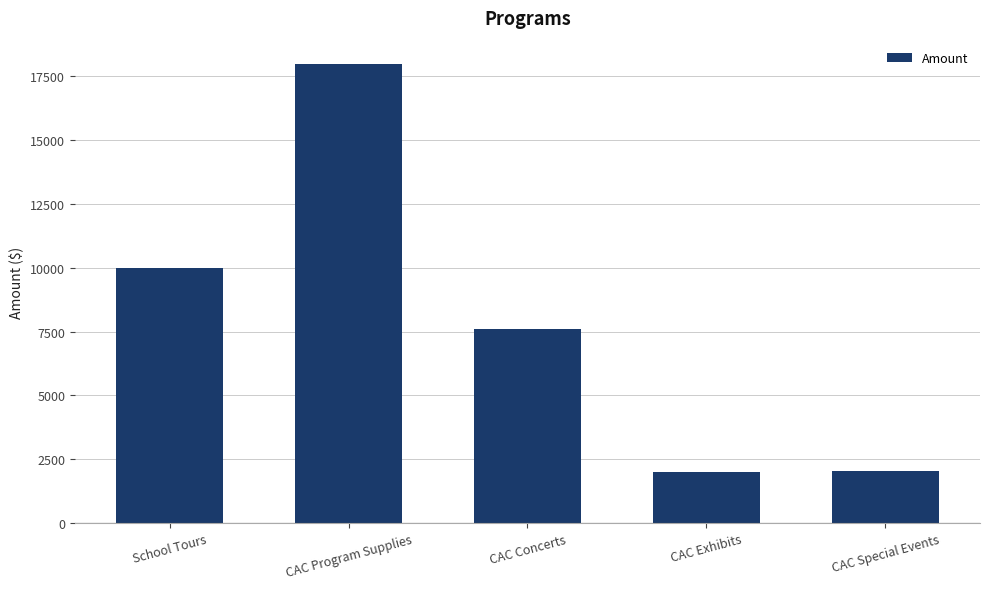

What is the label of the 1st bar from the left?

School Tours